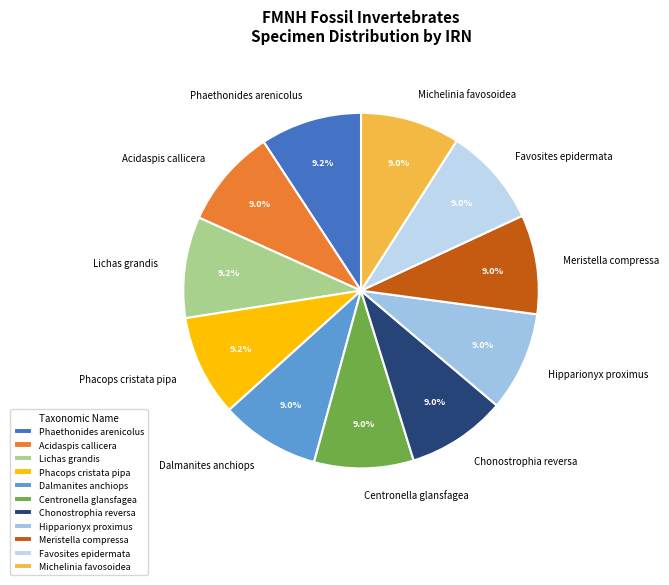

How many slices are in this pie chart?

11